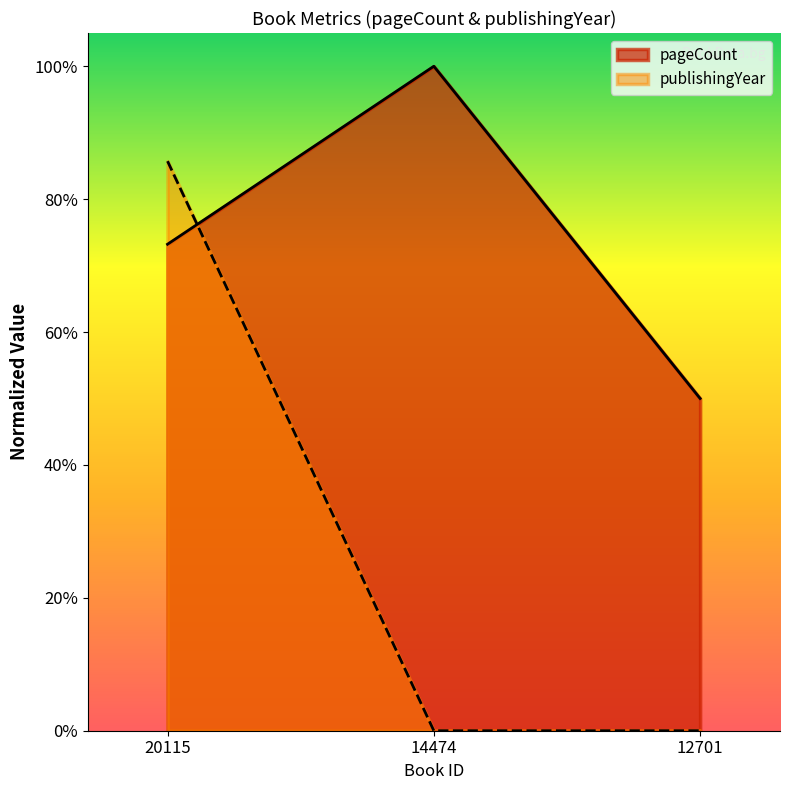

What is the average value of the pageCount series?

0.7